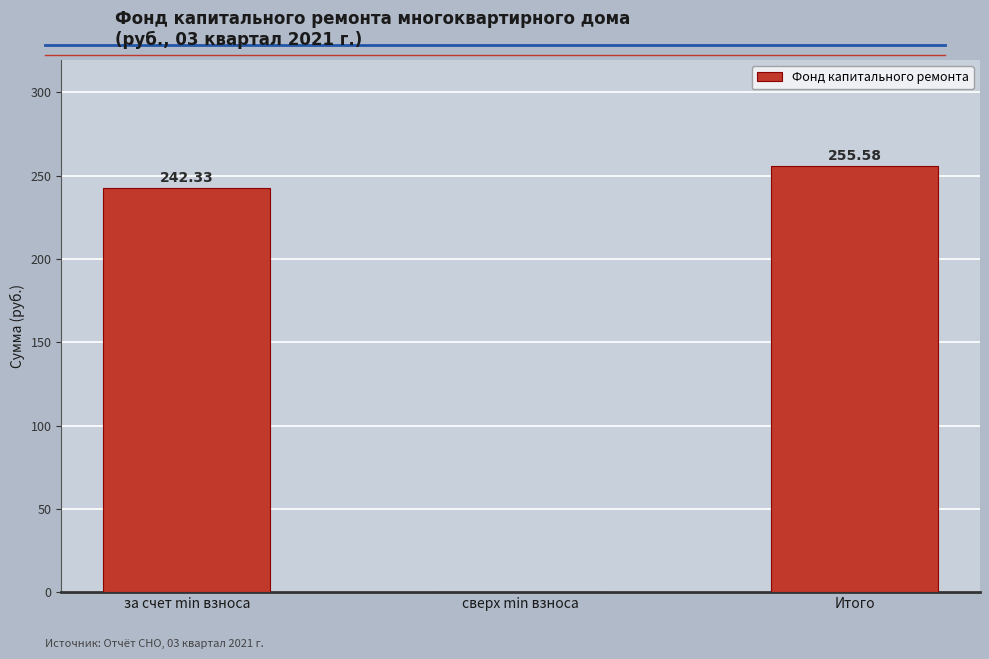

At which label is the value closest to 127?

за счет min взноса